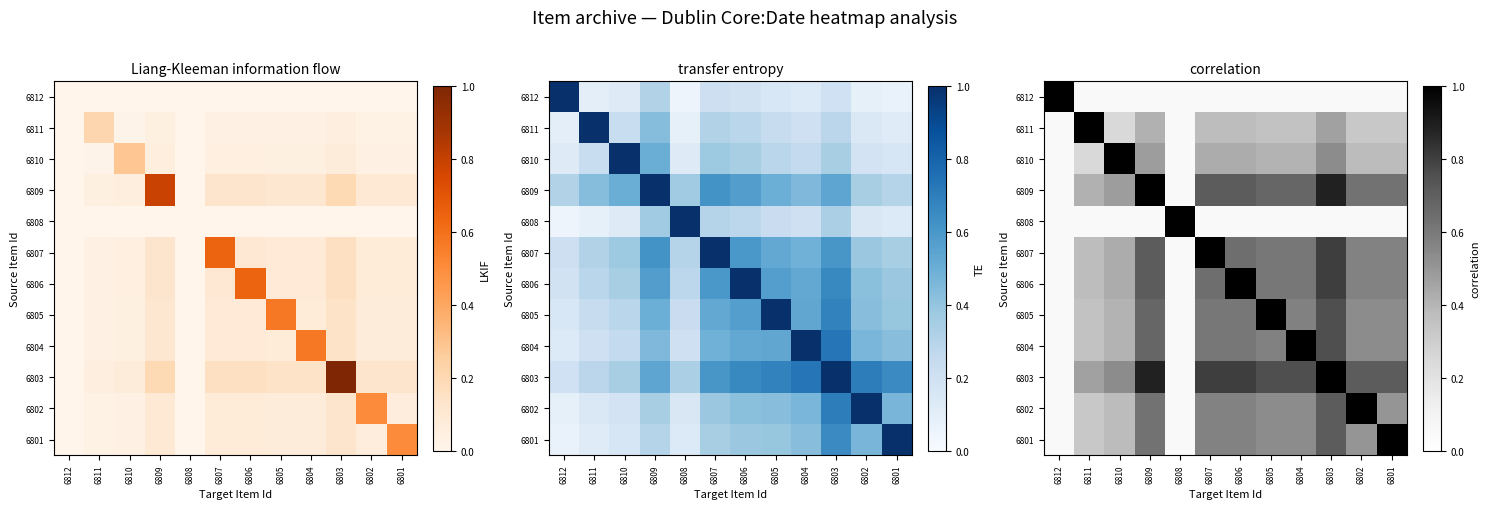

Rank the series at 6810 from highest to lowest value.

6810, 6803, 6809, 6807, 6806, 6805, 6804, 6802, 6801, 6811, 6812, 6808